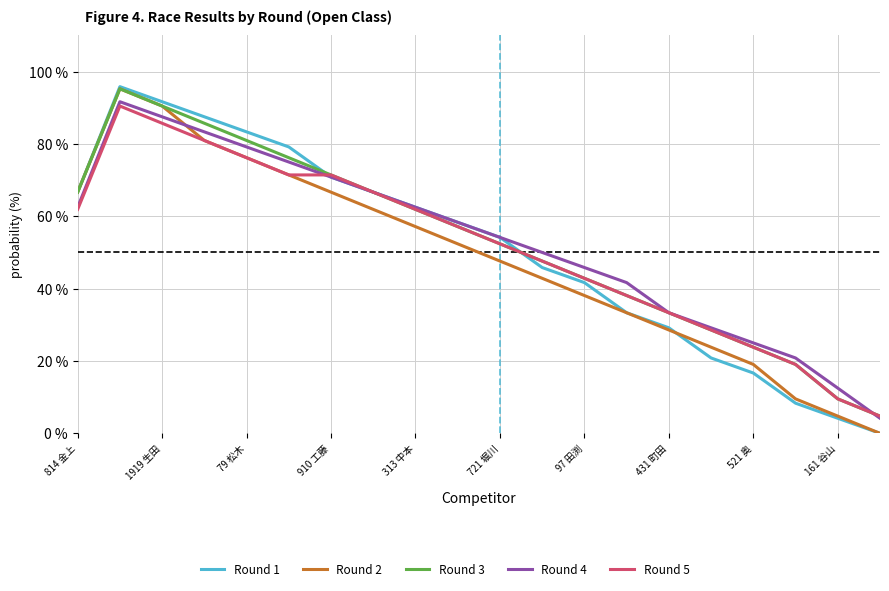

Reading left to right, transcribe all the data shown in this chart.

Round 1: 66.7	95.8	91.7	87.5	83.3	79.2	70.8	66.7	62.5	58.3	54.2	45.8	41.7	33.3	29.2	20.8	16.7	8.3	4.2	0.0
Round 2: 66.7	95.2	90.5	81.0	76.2	71.4	66.7	61.9	57.1	52.4	47.6	42.9	38.1	33.3	28.6	23.8	19.0	9.5	4.8	0.0
Round 3: 66.7	95.2	90.5	85.7	81.0	76.2	71.4	66.7	61.9	57.1	52.4	47.6	42.9	38.1	33.3	28.6	23.8	19.0	9.5	4.8
Round 4: 62.5	91.7	87.5	83.3	79.2	75.0	70.8	66.7	62.5	58.3	54.2	50.0	45.8	41.7	33.3	29.2	25.0	20.8	12.5	4.2
Round 5: 61.9	90.5	85.7	81.0	76.2	71.4	71.4	66.7	61.9	57.1	52.4	47.6	42.9	38.1	33.3	28.6	23.8	19.0	9.5	4.8